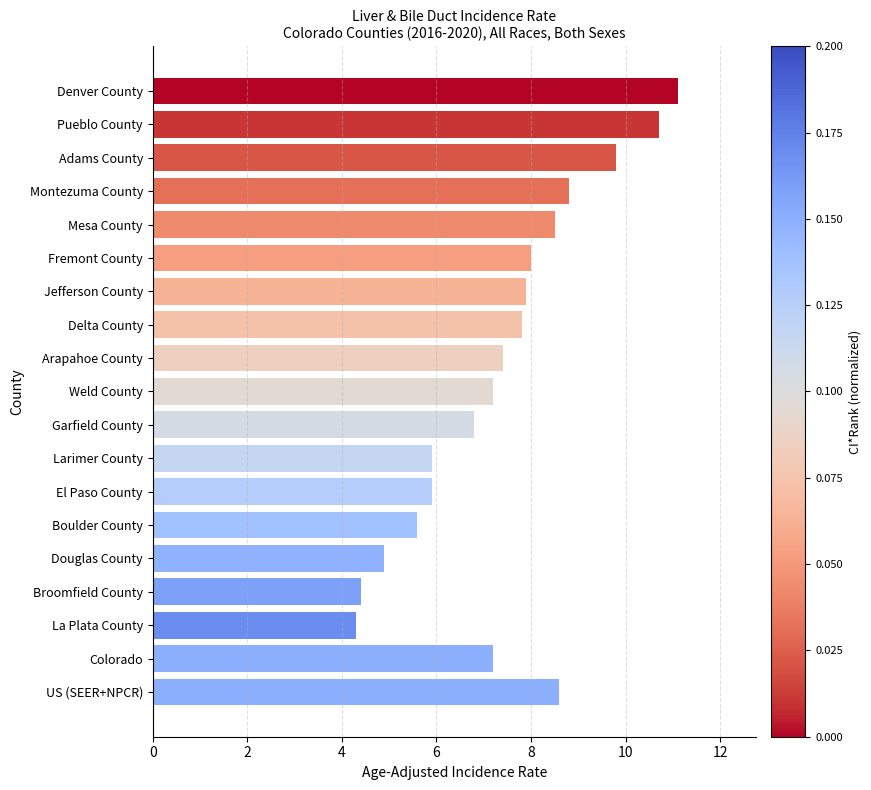

Reading top to bottom, extract all data points from this chart.

11.1	10.7	9.8	8.8	8.5	8.0	7.9	7.8	7.4	7.2	6.8	5.9	5.9	5.6	4.9	4.4	4.3	7.2	8.6